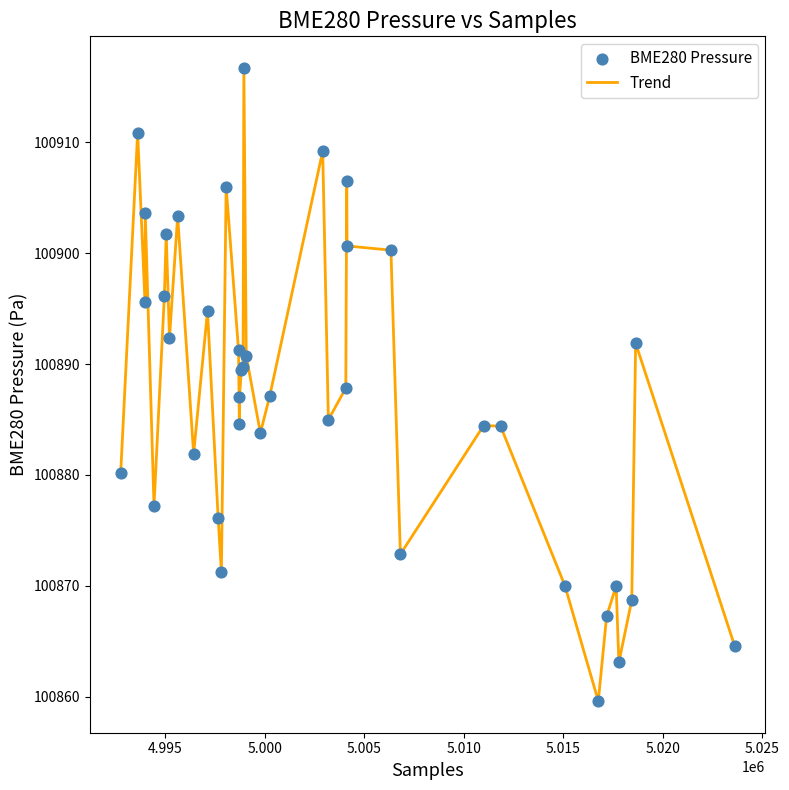

What is the minimum value shown in the chart?

100859.6